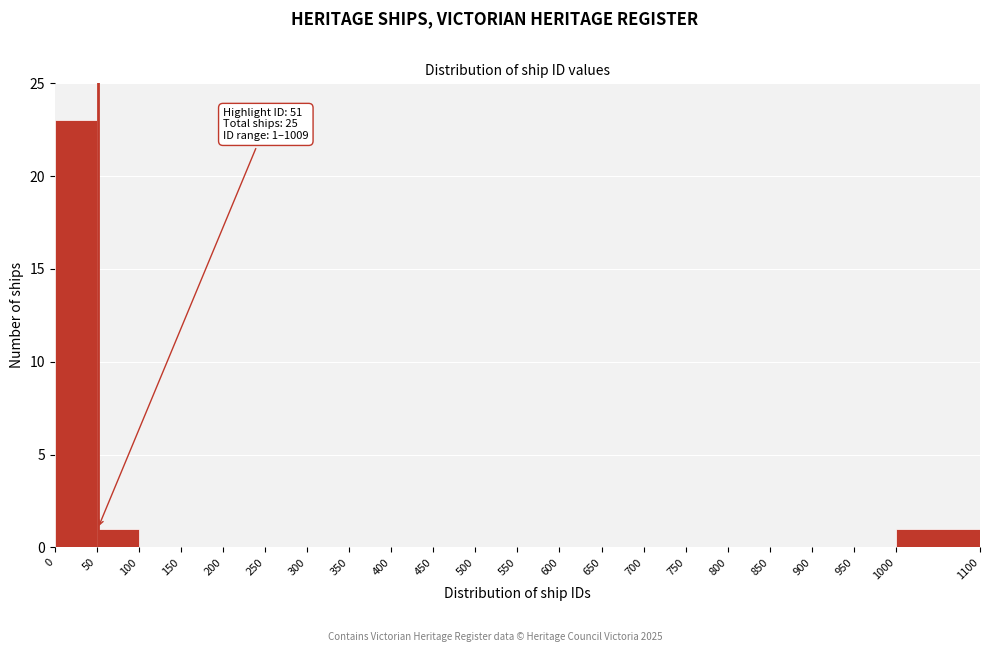

Which range on the x-axis has the tallest bar?

0 to 50